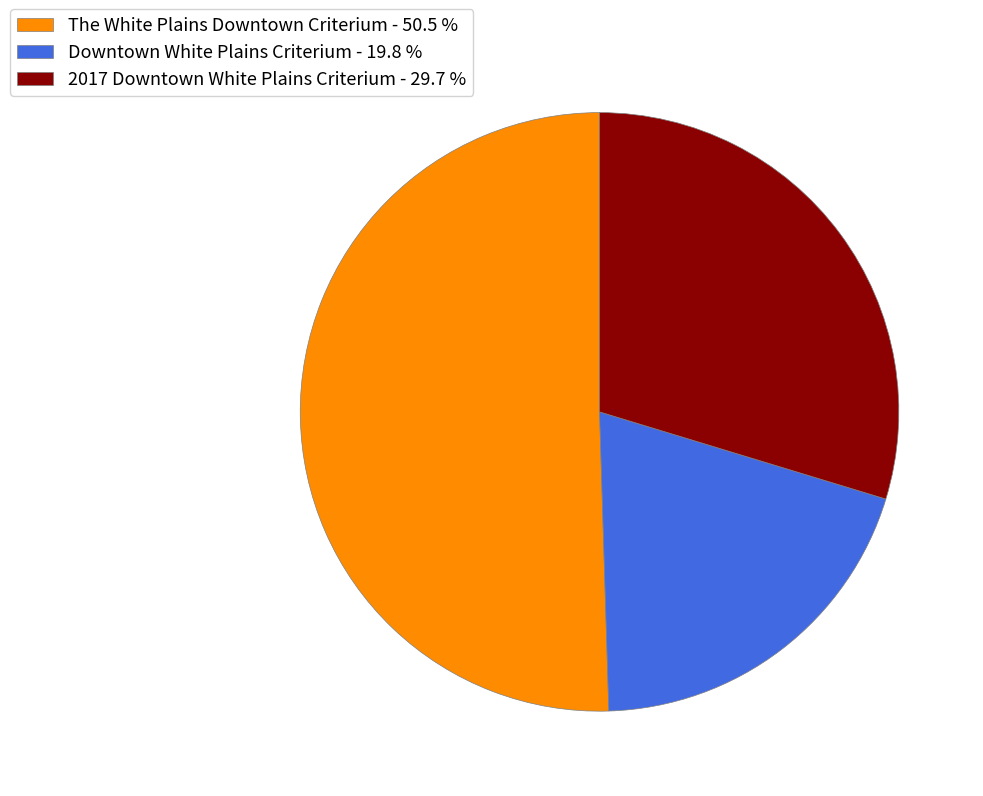

Which slice represents more than half of the pie?

The White Plains Downtown Criterium